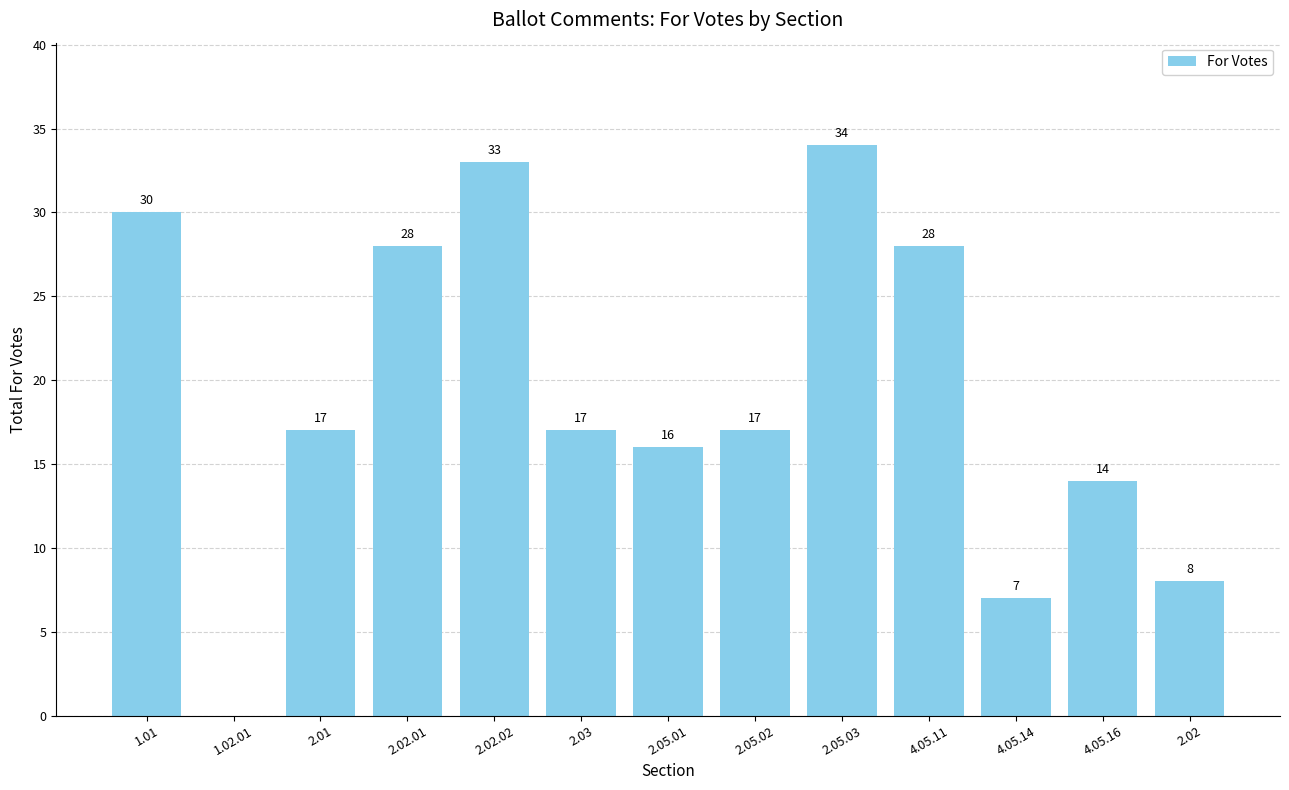

The chart shows a value of 18 at 4.05.11. True or false?

False